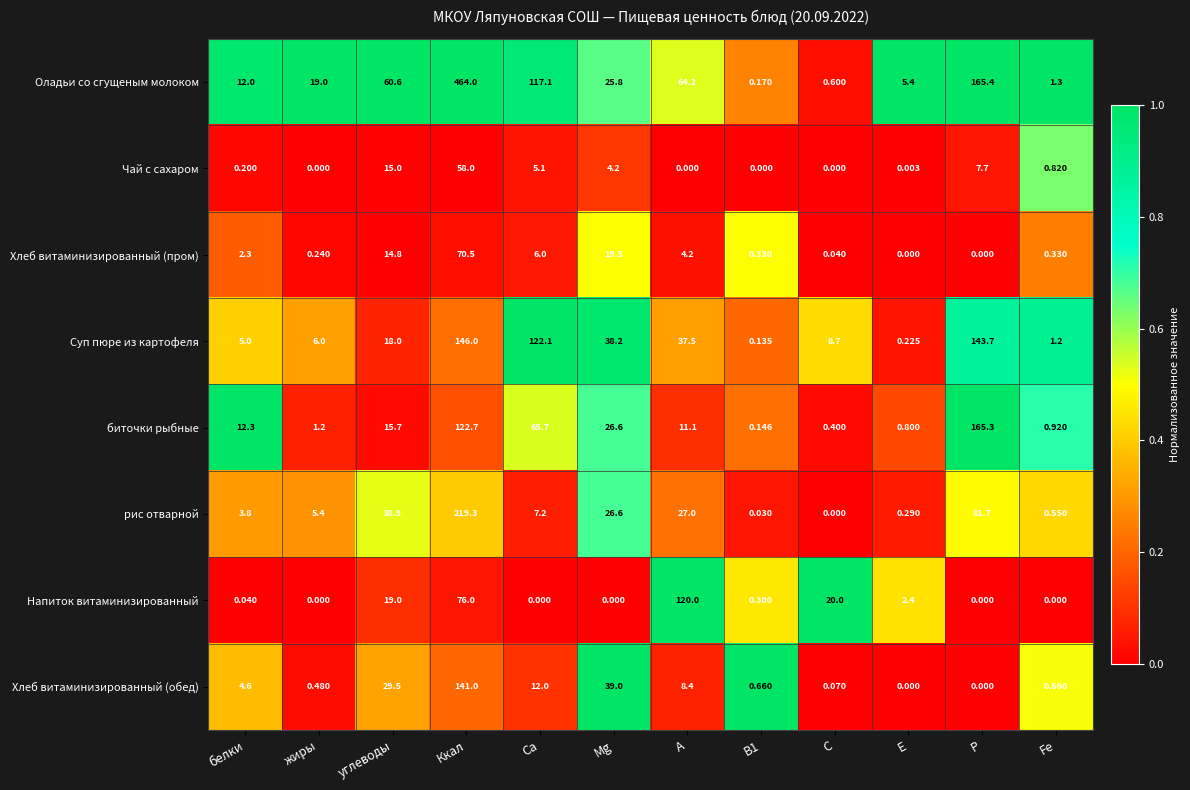

Where is Хлеб витаминизированный (обед) nearest to the value 70?

Mg